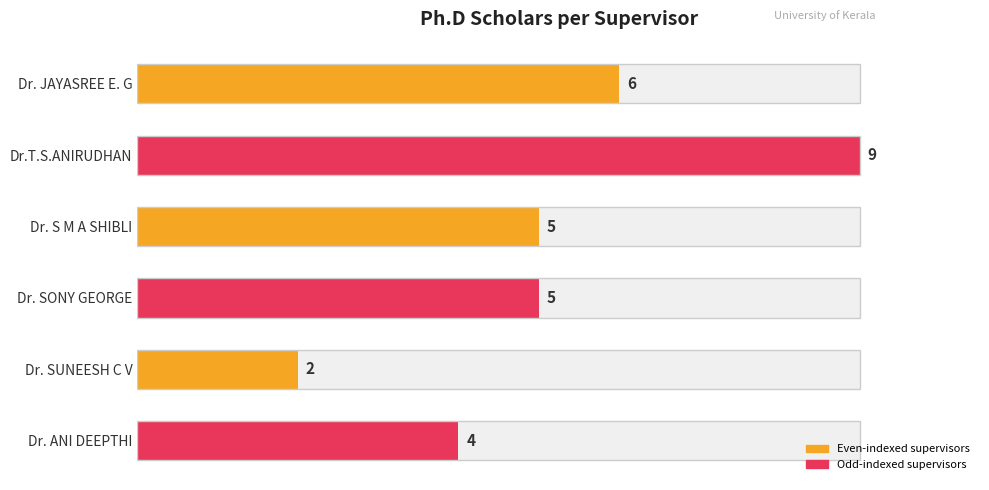

Reading left to right, what are all the values shown in this chart?

6	9	5	5	2	4